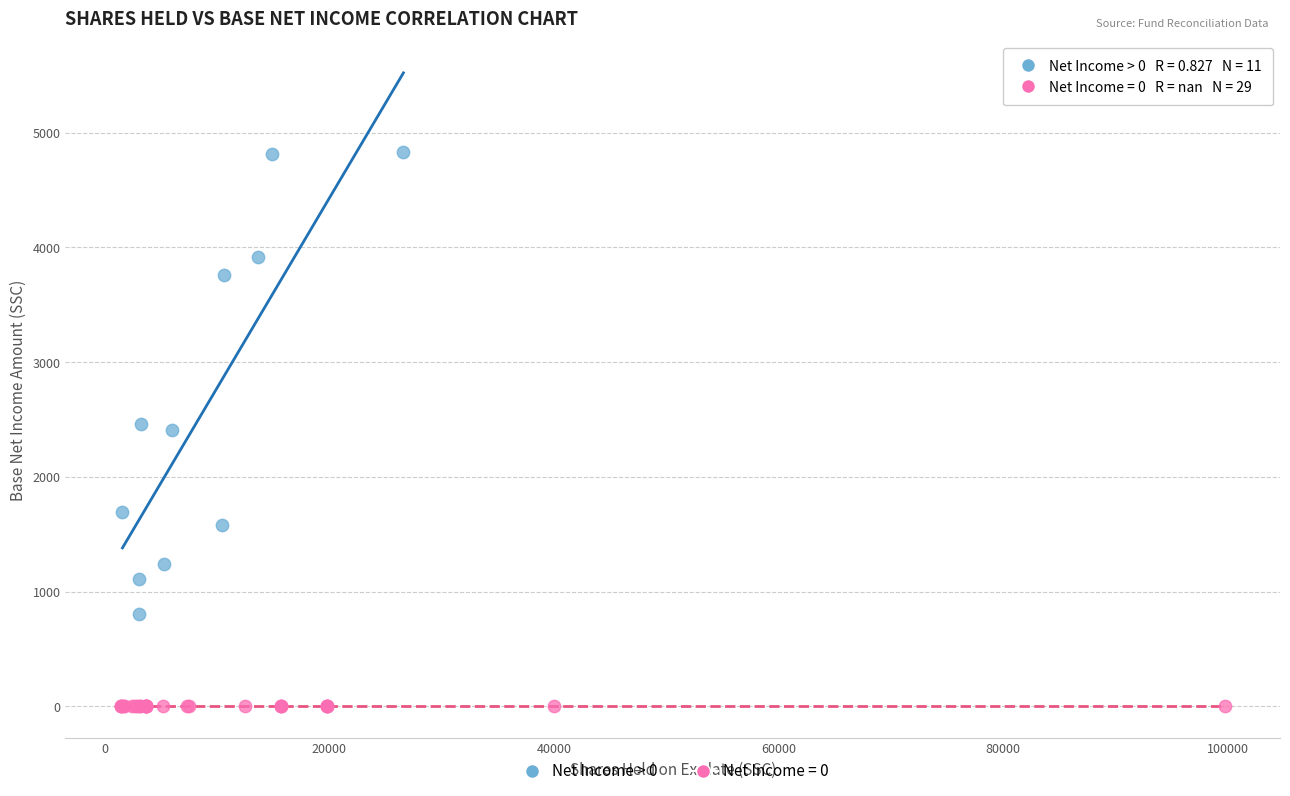

Which series reaches the maximum Y coordinate?

Net Income > 0